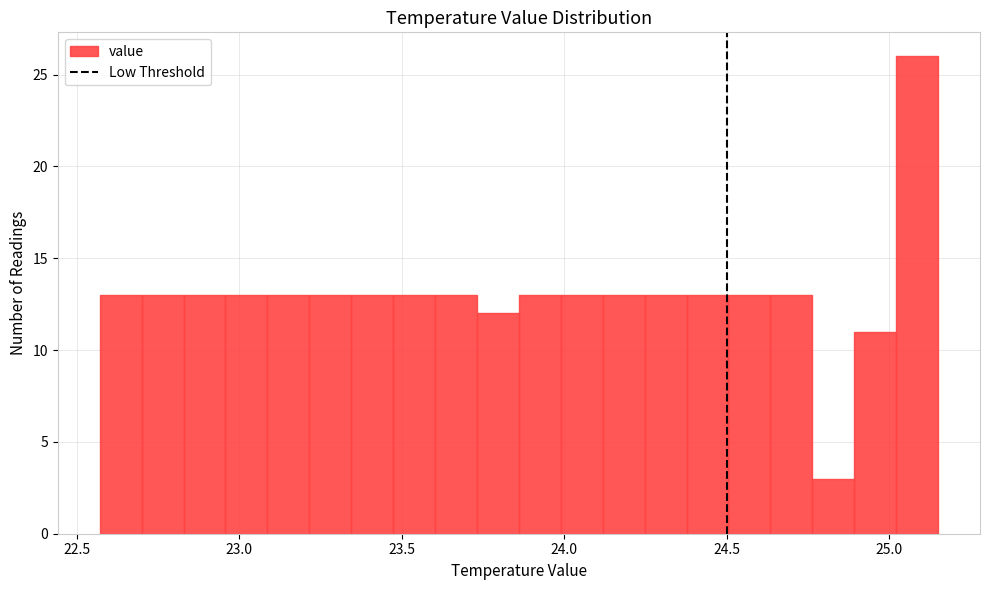

Read against the x-axis, roughly where is the centre of the tallest bar?

25.10